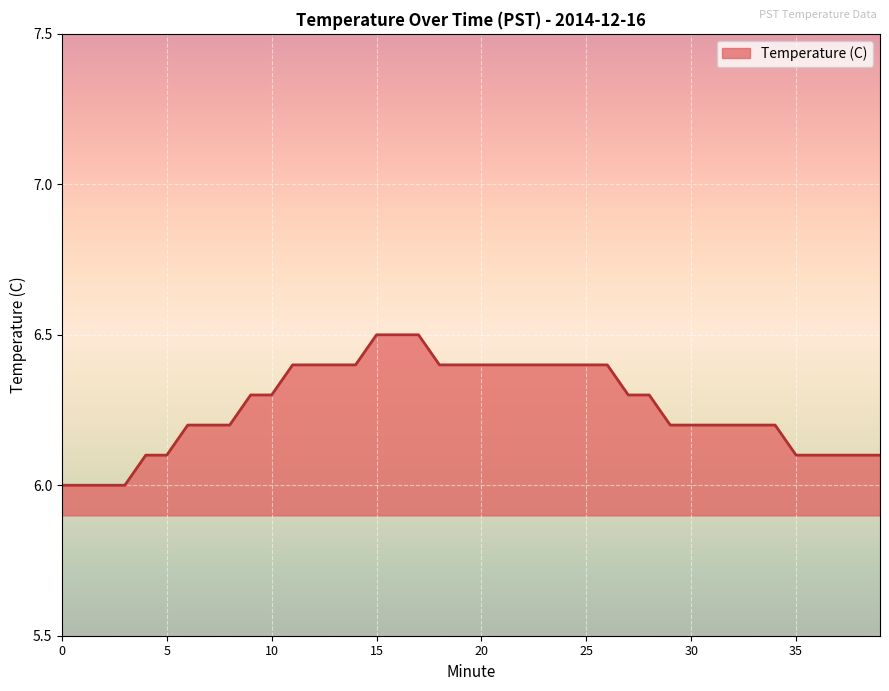

What is the greatest value displayed?

6.5